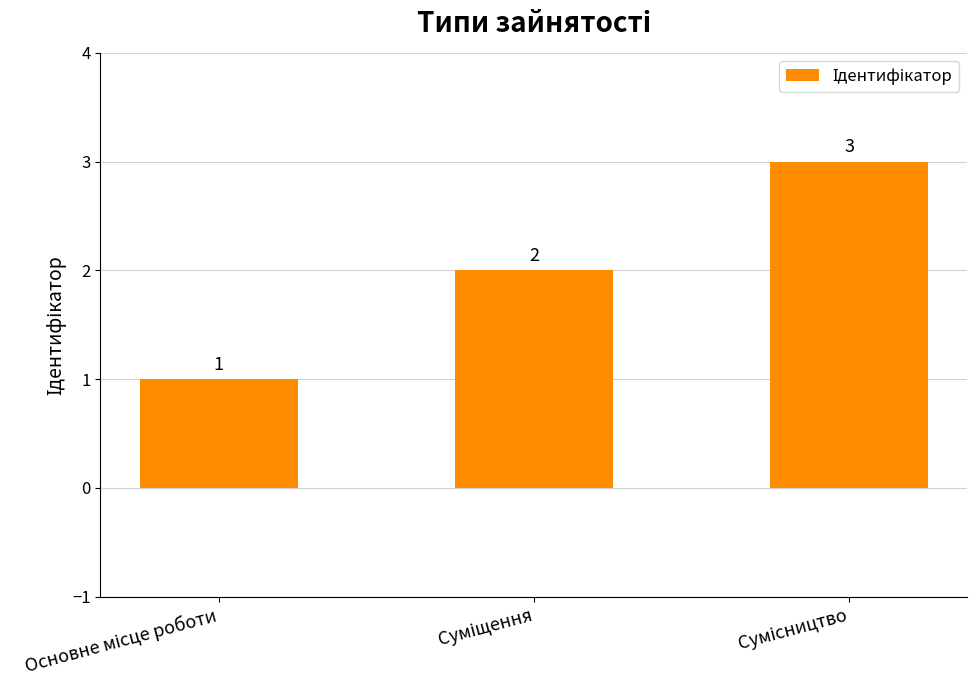

What is the value of the 3rd bar from the left?

3